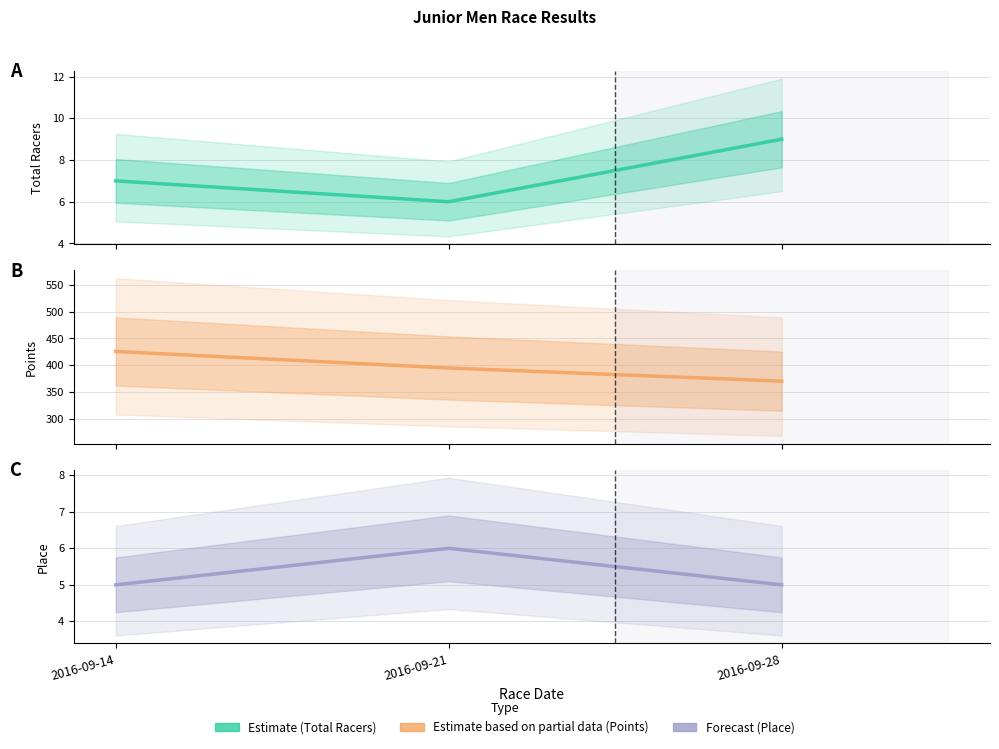

What is the sum of the Total Racers values at 2016-09-28 and 2016-09-14?

16.0